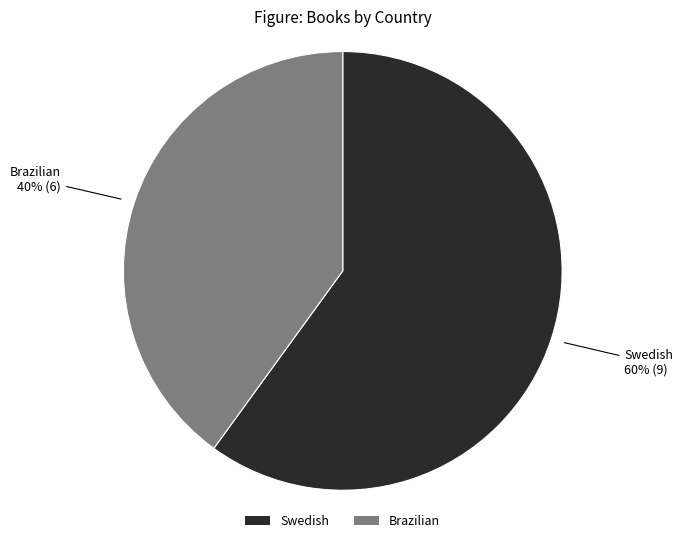

What is the smallest slice in the pie chart?

Brazilian